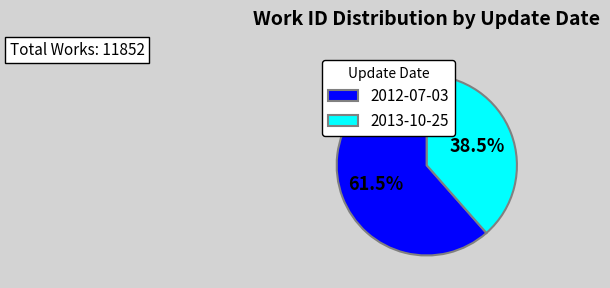

Is the sum of 2012-07-03 and 2013-10-25 greater than half?

Yes